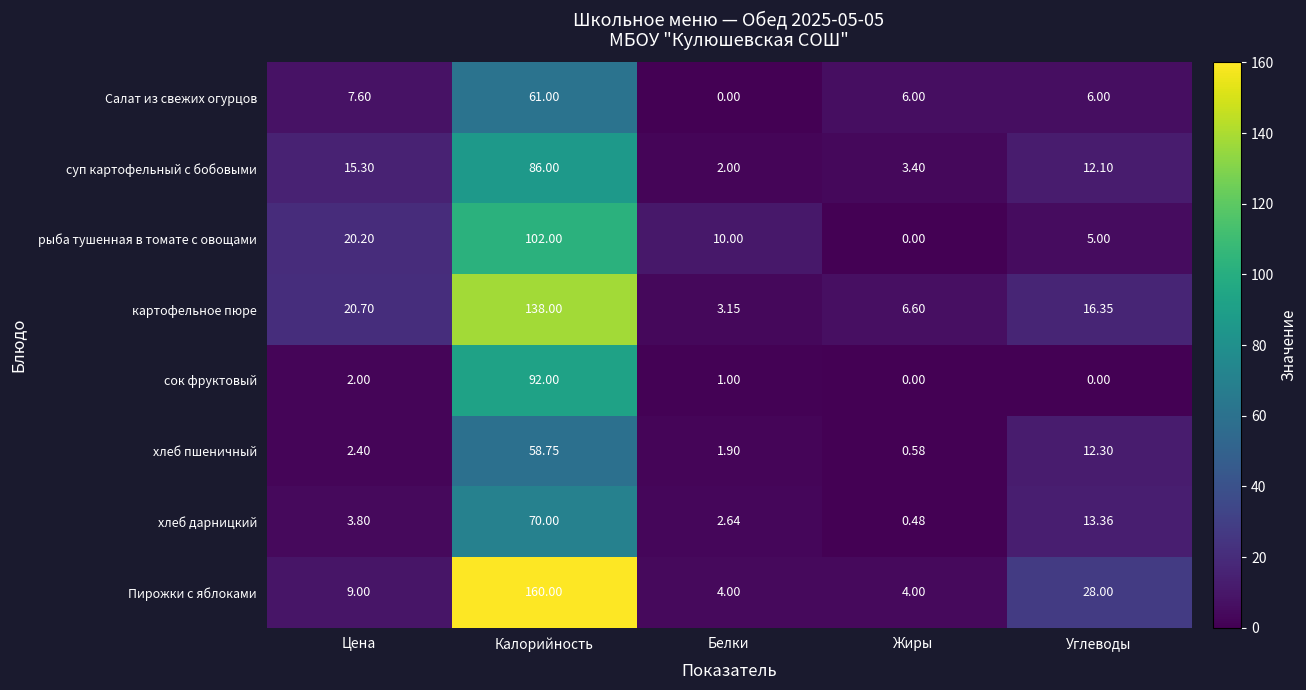

Rank the series by their maximum value, from lowest to highest.

хлеб пшеничный, Салат из свежих огурцов, хлеб дарницкий, суп картофельный с бобовыми, сок фруктовый, рыба тушенная в томате с овощами, картофельное пюре, Пирожки с яблоками